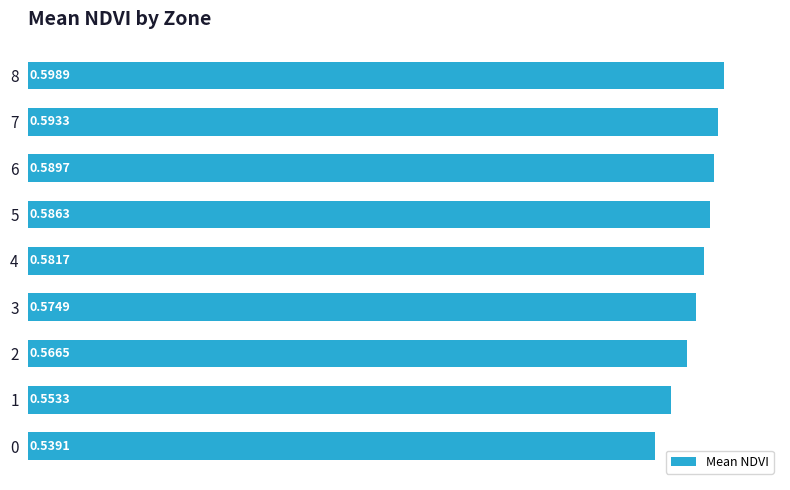

What is the sum of all values?

5.2